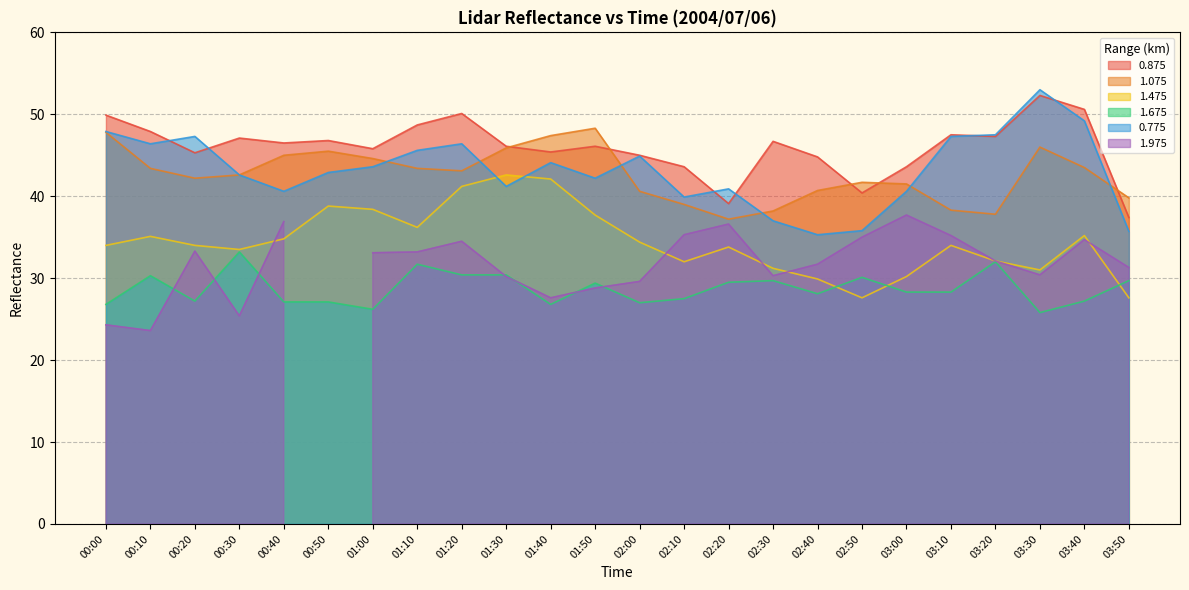

Where is 0.875 nearest to the value 44?

02:10